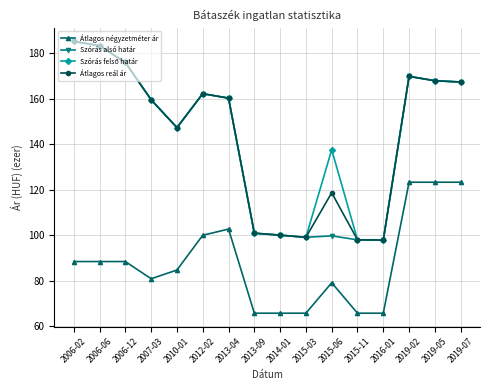

What is the total value across all series at 2012-02?

586.4